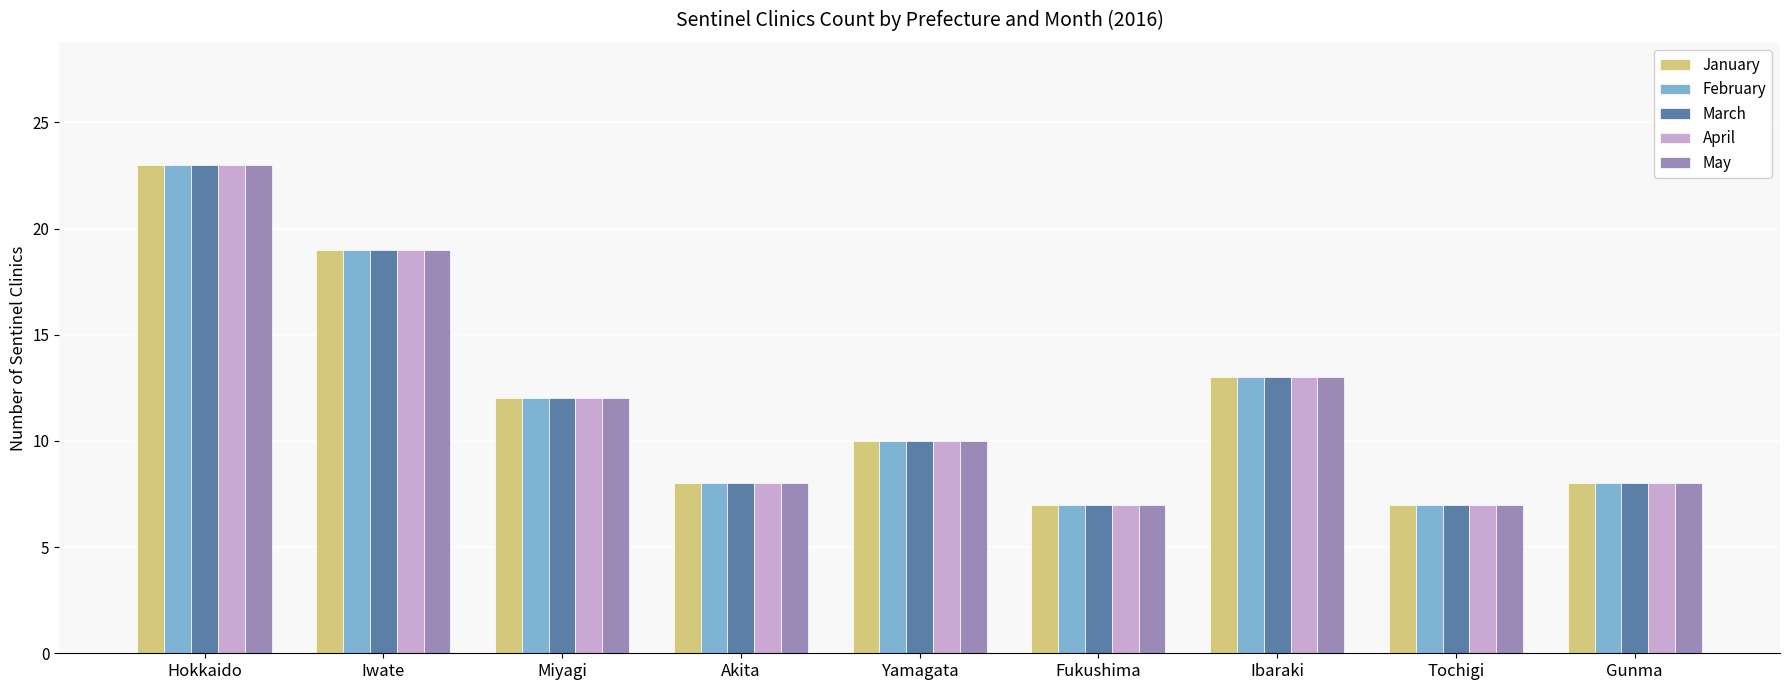

Reading left to right, extract all data points from this chart.

January: 23	19	12	8	10	7	13	7	8
February: 23	19	12	8	10	7	13	7	8
March: 23	19	12	8	10	7	13	7	8
April: 23	19	12	8	10	7	13	7	8
May: 23	19	12	8	10	7	13	7	8